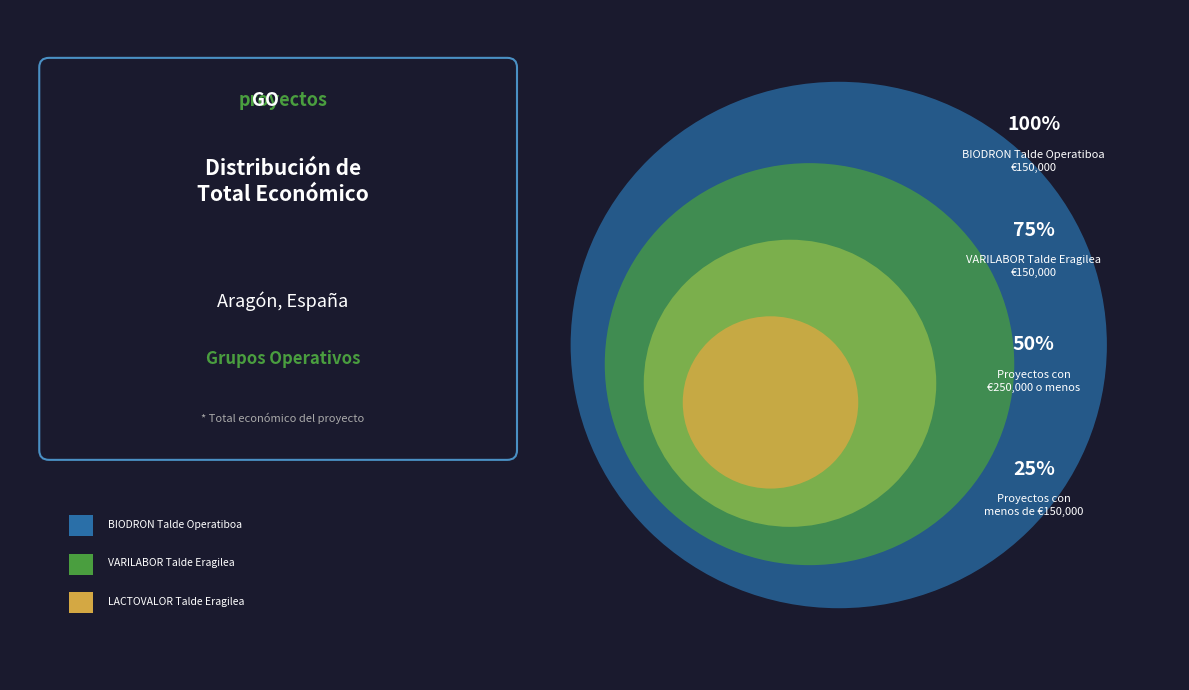

How much of the chart is everything except LACTOVALOR Talde Eragilea?

54.5%